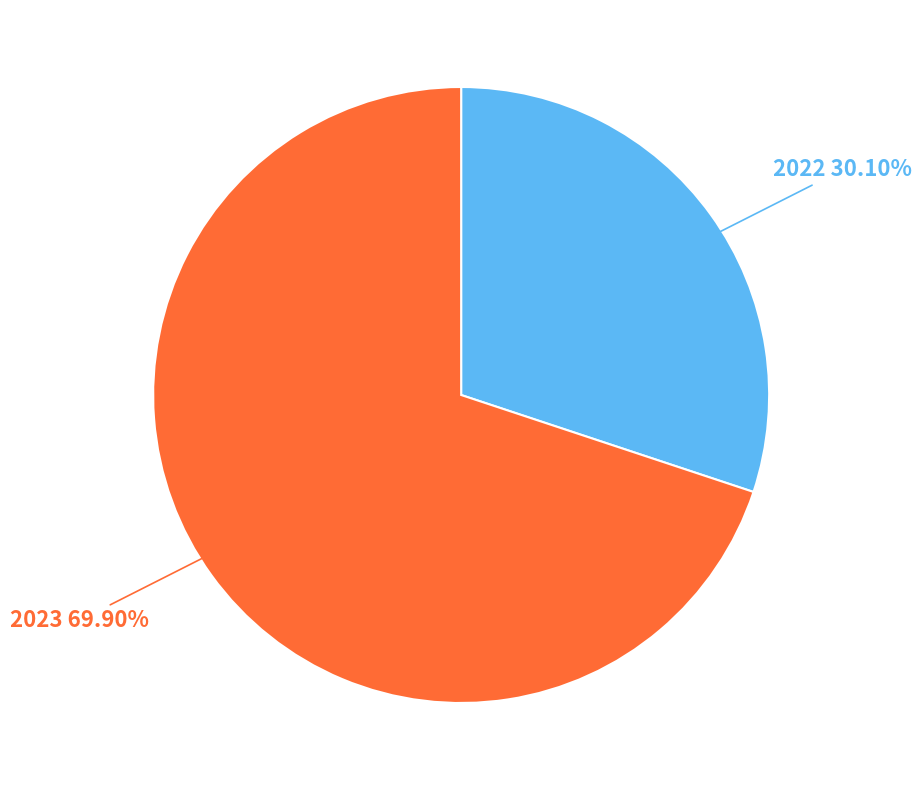

Approximately how many times larger is the value at 2022 compared to 2023?

0.4